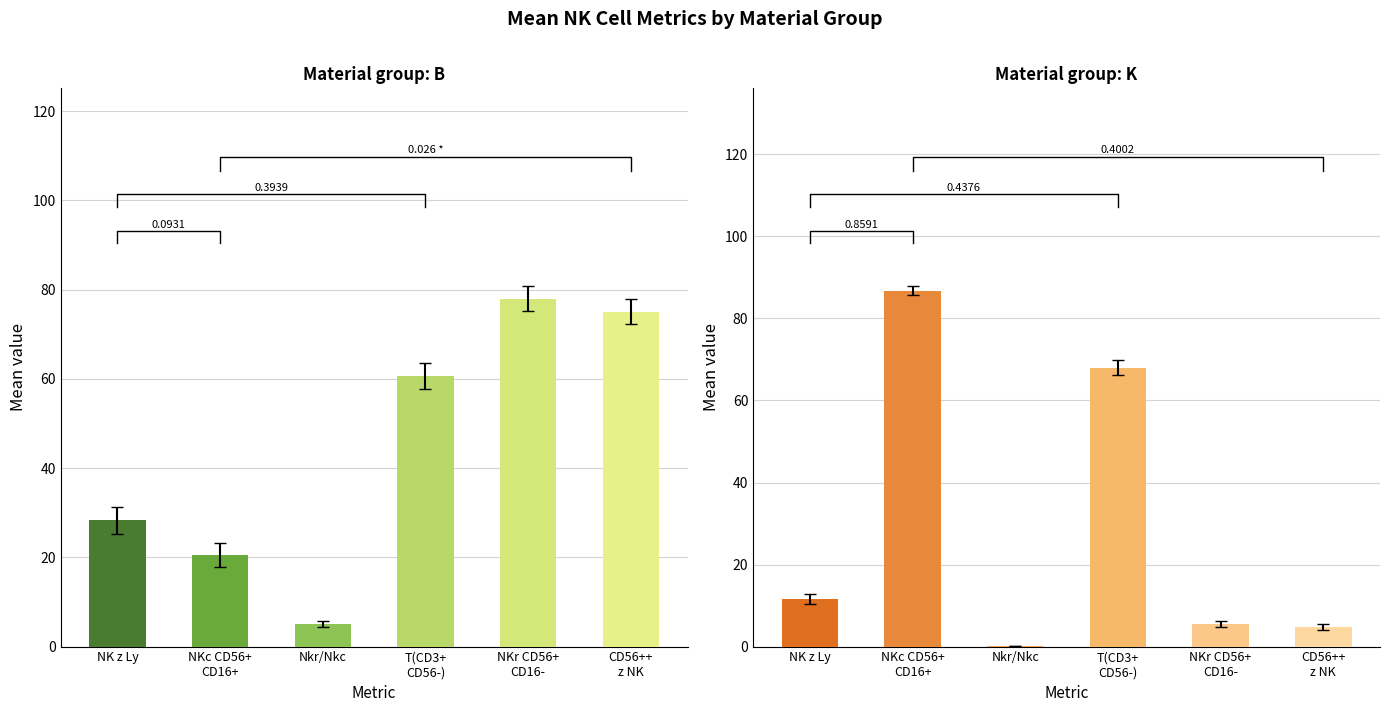

What is the difference between the second highest and minimum values in the B series?

69.9